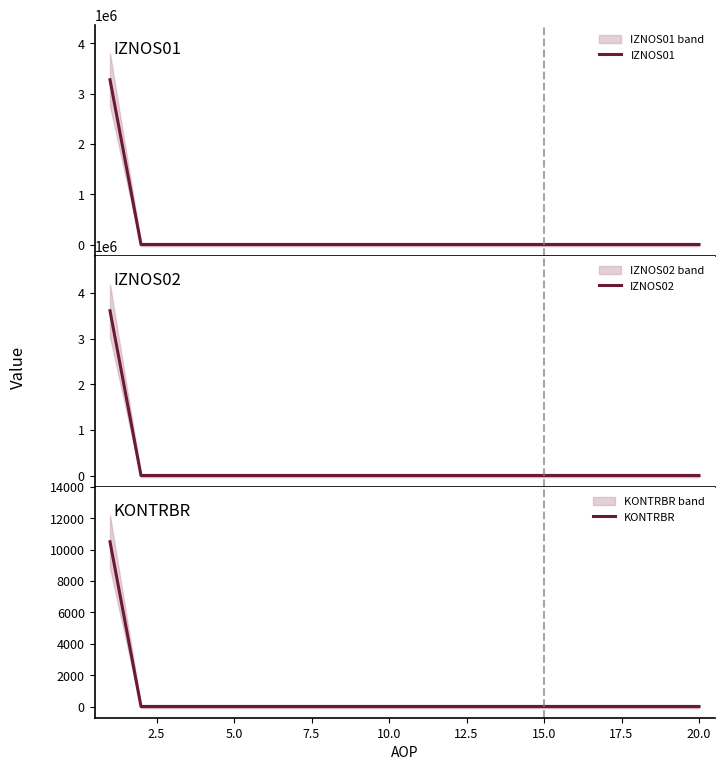

What is the label of the 18th point from the right?

5.0